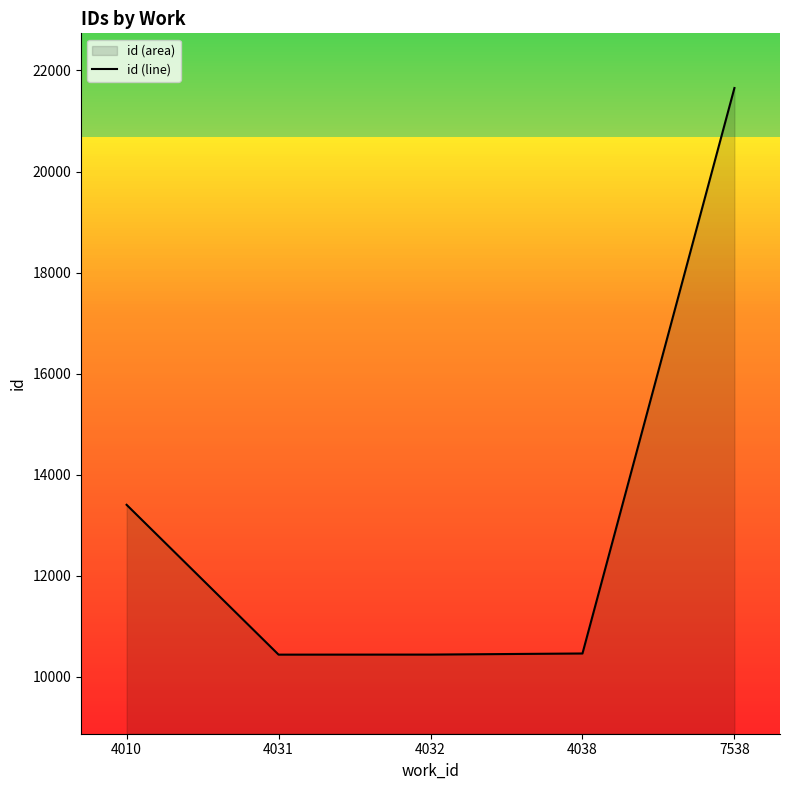

What is the difference between the maximum and second lowest values?

11215.0